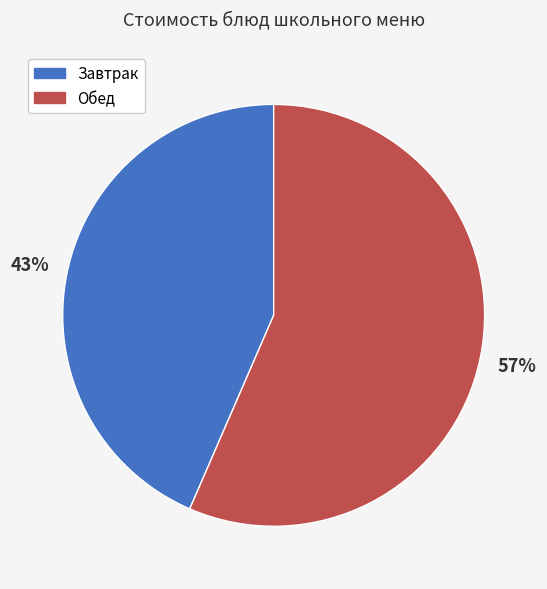

How many segments does this pie chart have?

2